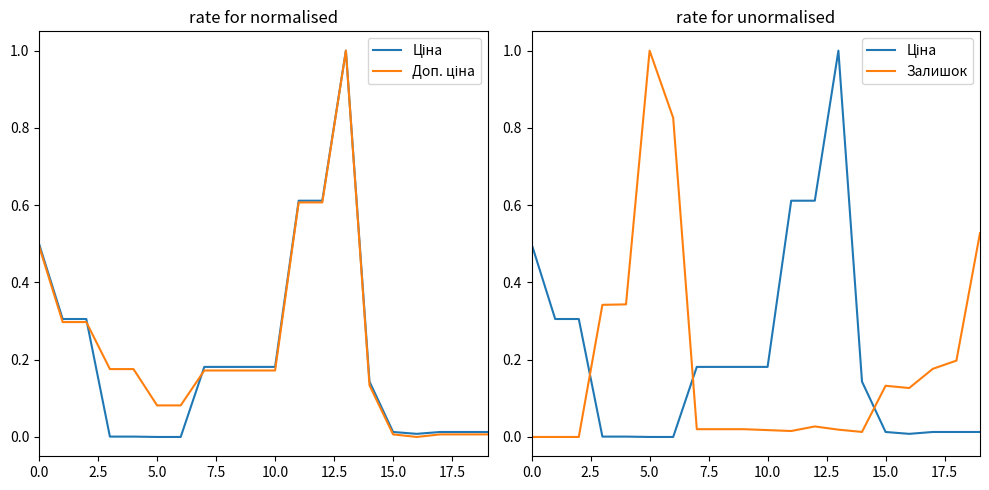

How many values in Ціна are above zero?

18